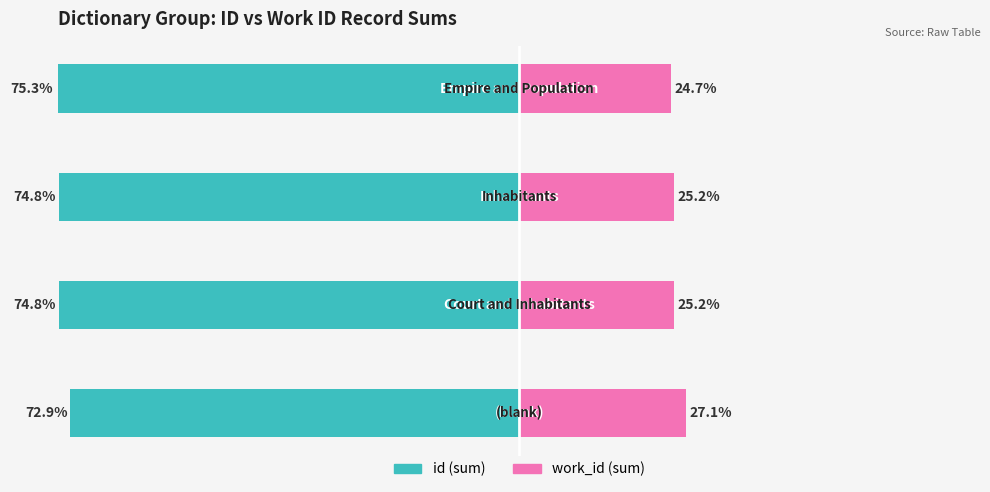

What is the value of the work_id (sum) bar at the 2nd from the left?

25.2